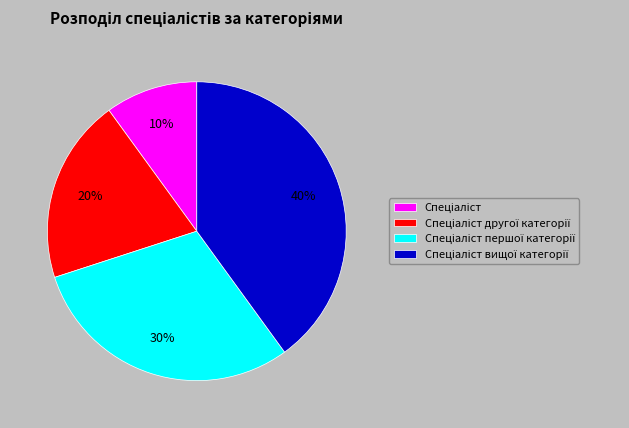

How many slices are in this pie chart?

4